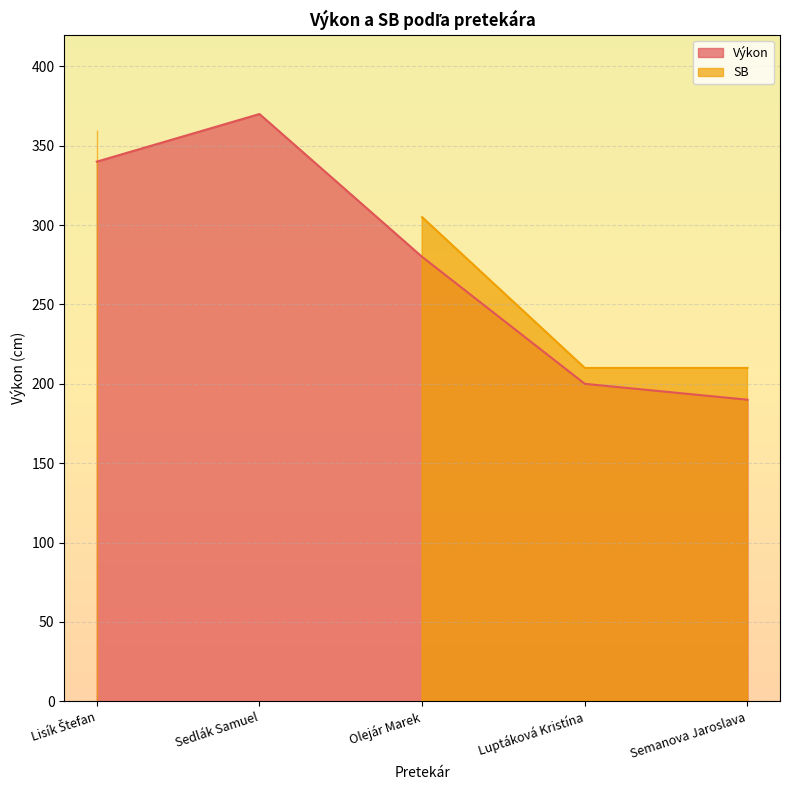

How many values are below 280?

2